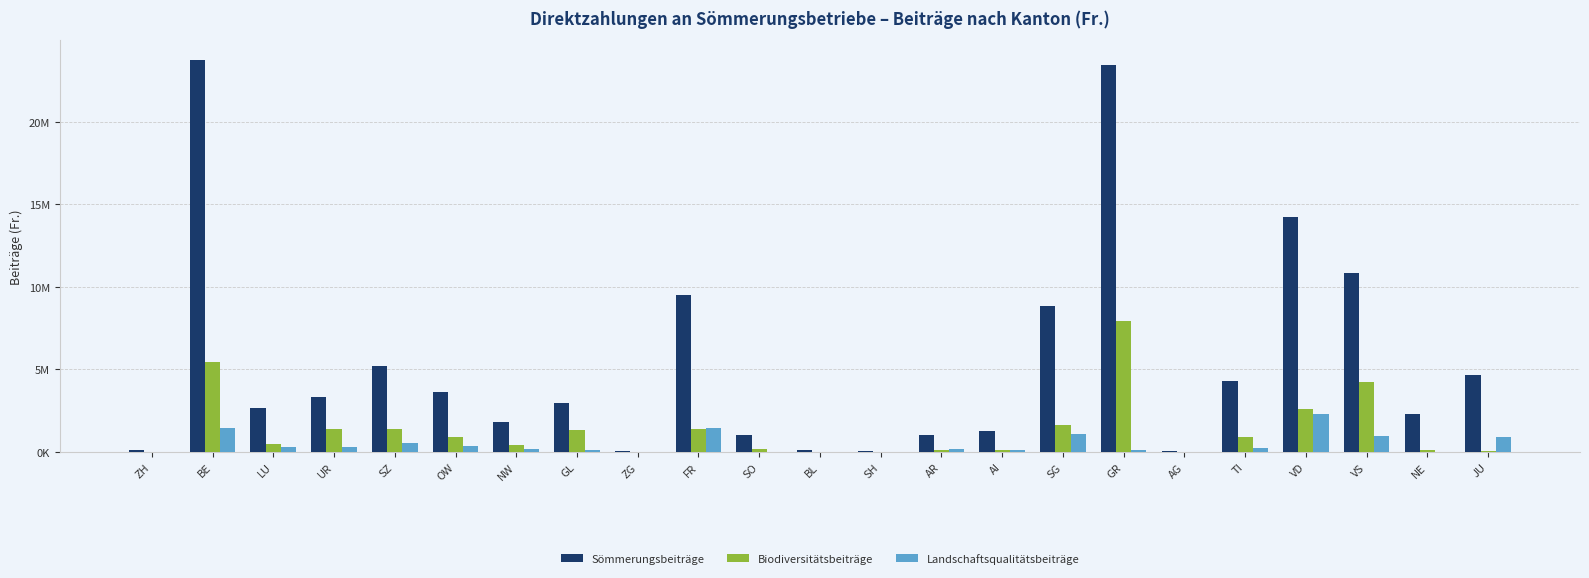

What is the difference between the second highest and minimum values in the Sömmerungsbeiträge series?

23371604